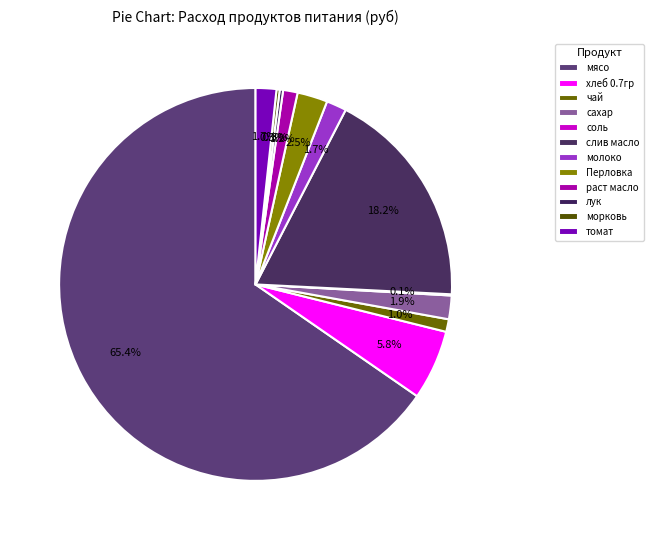

Does мясо account for over 50% of the chart?

Yes